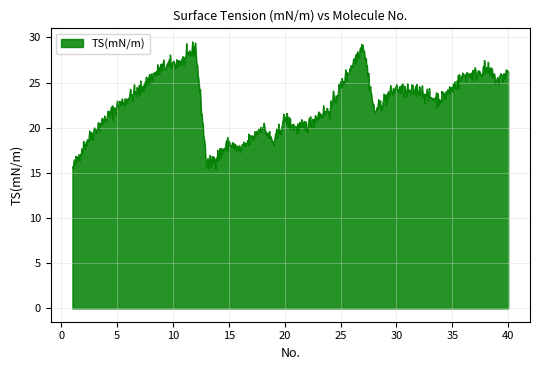

What is the difference between the maximum and minimum values?

14.2